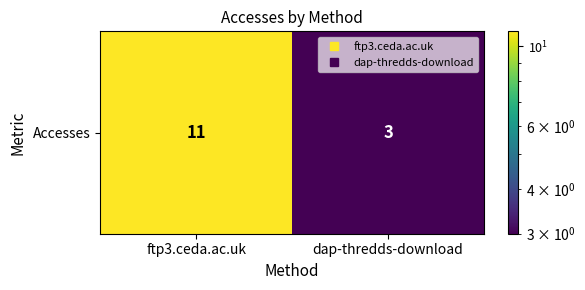

Reading right to left, what are all the values shown in this chart?

3	11